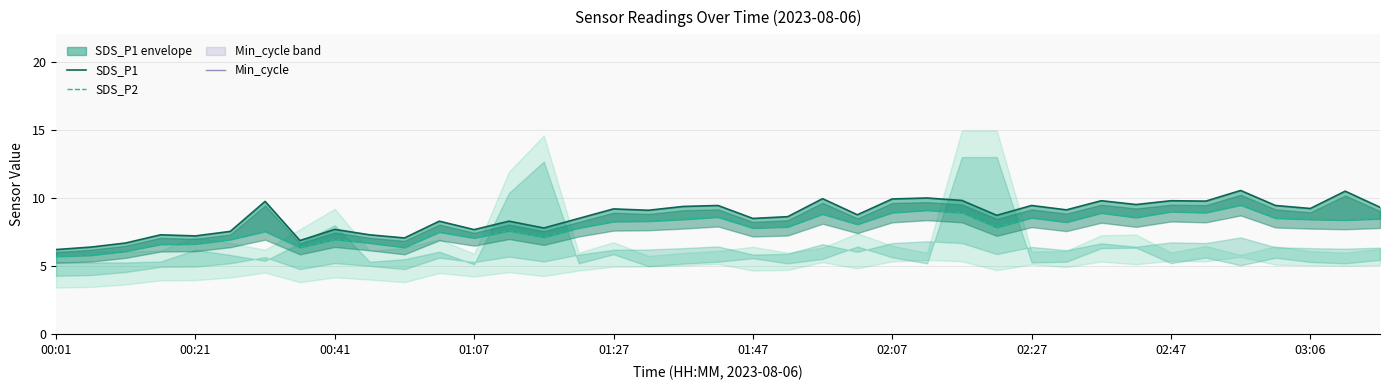

What is the sum of the SDS_P1 values at 24 and 01:07?

17.2